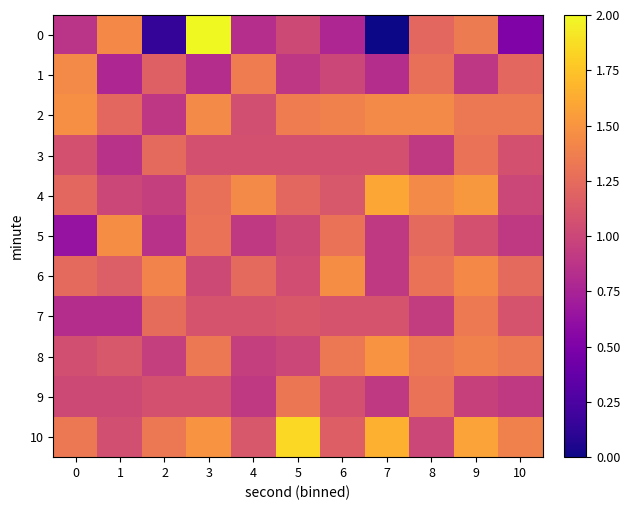

Reading left to right, list all the values displayed in this chart.

0: 0=0.9	1=1.4	2=0.1	3=2.0	4=0.8	5=1.0	6=0.8	7=0.0	8=1.2	9=1.3	10=0.5
1: 0=1.4	1=0.8	2=1.2	3=0.8	4=1.4	5=0.9	6=1.0	7=0.8	8=1.3	9=0.9	10=1.2
2: 0=1.5	1=1.2	2=0.9	3=1.4	4=1.1	5=1.4	6=1.4	7=1.4	8=1.4	9=1.3	10=1.3
3: 0=1.1	1=0.9	2=1.2	3=1.1	4=1.1	5=1.1	6=1.1	7=1.1	8=0.9	9=1.3	10=1.1
4: 0=1.2	1=1.0	2=0.9	3=1.3	4=1.4	5=1.2	6=1.1	7=1.6	8=1.4	9=1.5	10=1.0
5: 0=0.6	1=1.5	2=0.9	3=1.3	4=0.9	5=1.0	6=1.3	7=0.9	8=1.2	9=1.1	10=0.9
6: 0=1.2	1=1.2	2=1.4	3=1.0	4=1.2	5=1.0	6=1.5	7=0.9	8=1.3	9=1.4	10=1.2
7: 0=0.8	1=0.8	2=1.3	3=1.1	4=1.1	5=1.1	6=1.1	7=1.1	8=0.9	9=1.3	10=1.1
8: 0=1.1	1=1.1	2=0.9	3=1.3	4=0.9	5=1.0	6=1.3	7=1.5	8=1.3	9=1.4	10=1.3
9: 0=1.0	1=1.0	2=1.1	3=1.1	4=0.9	5=1.3	6=1.1	7=0.9	8=1.3	9=1.0	10=0.9
10: 0=1.3	1=1.1	2=1.3	3=1.5	4=1.1	5=1.8	6=1.2	7=1.7	8=1.0	9=1.6	10=1.4